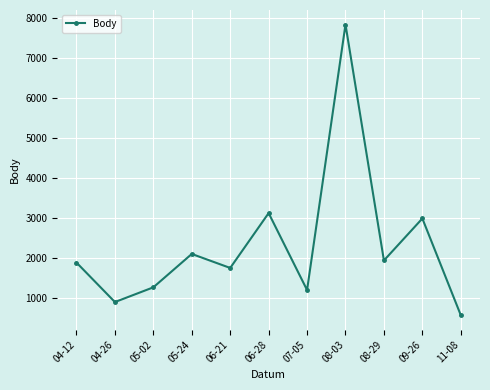

What is the difference between the second highest and minimum values?

2551